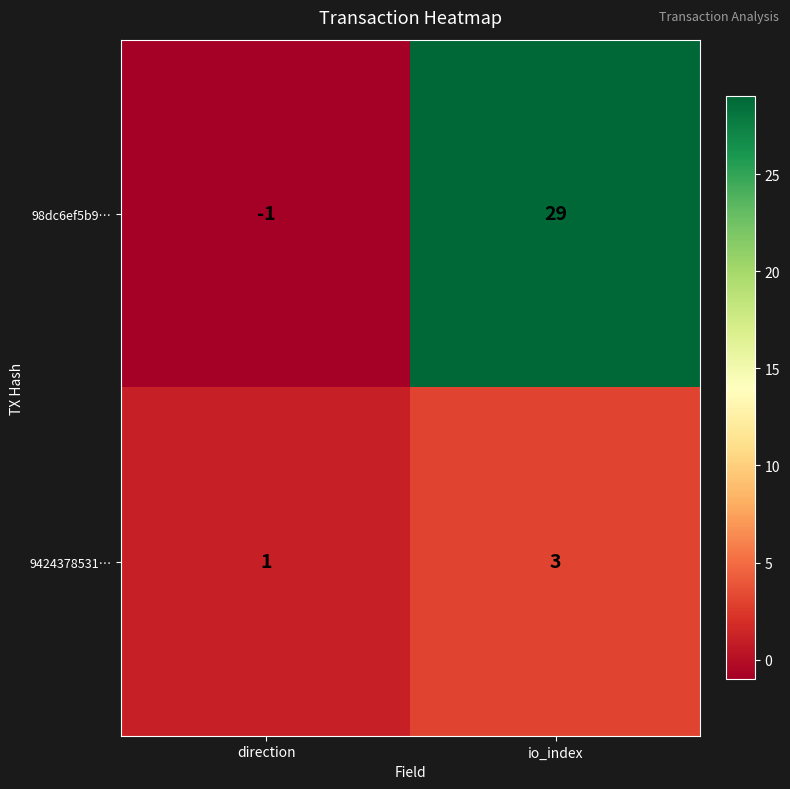

Which series has the largest total across all categories?

98dc6ef5b9…